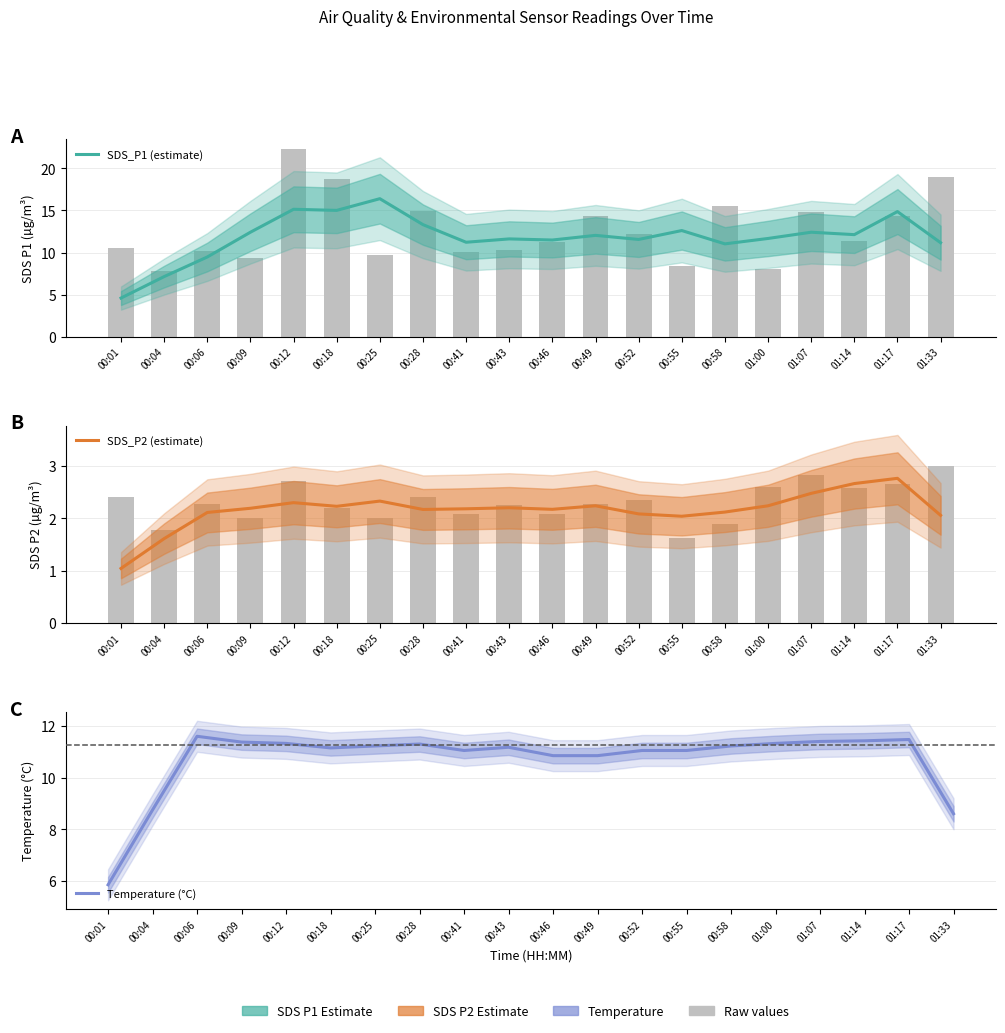

What is the label of the 19th bar from the right?

00:04